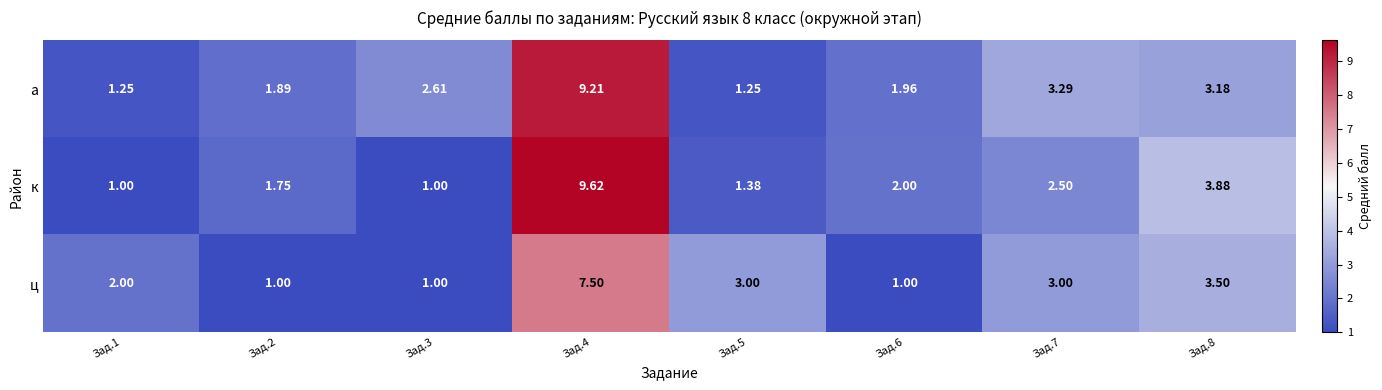

Which series has the largest total across all categories?

а